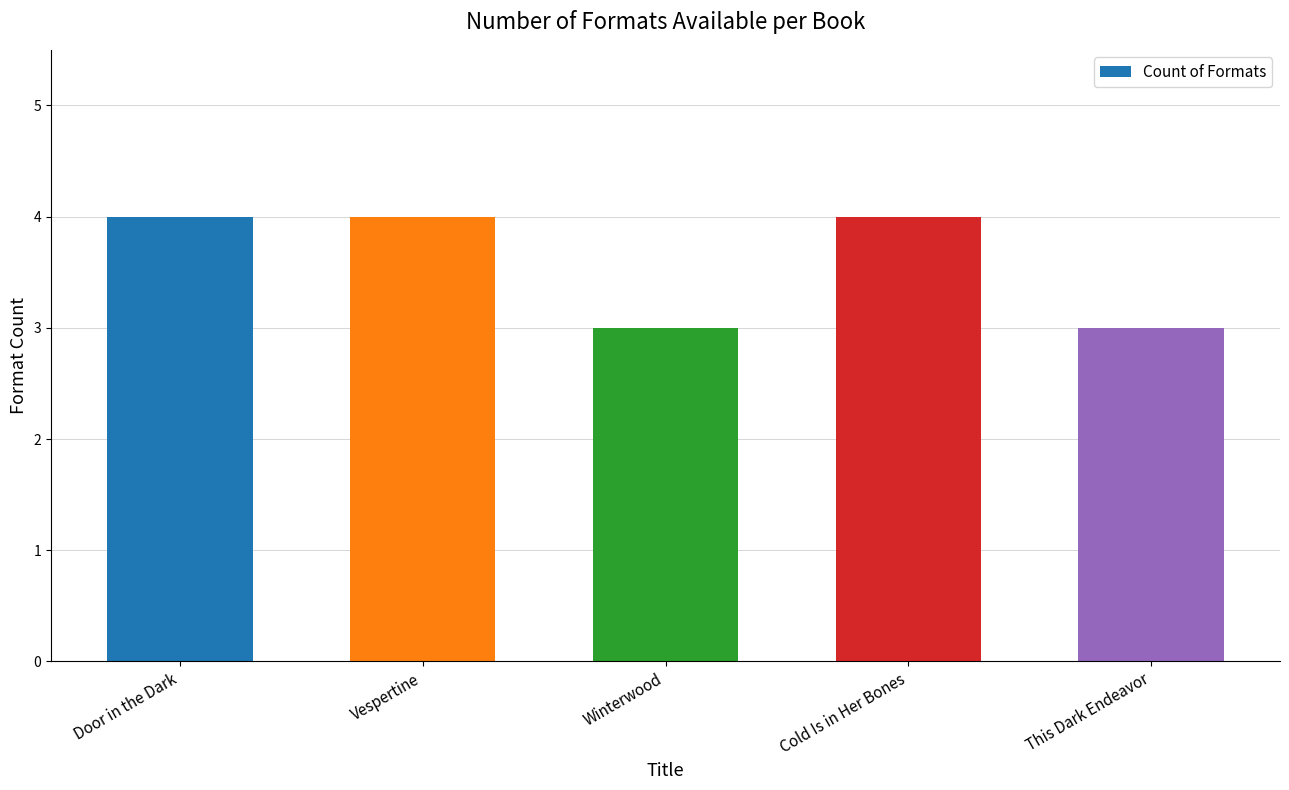

Approximately how many times larger is the value at Winterwood compared to This Dark Endeavor?

1.0